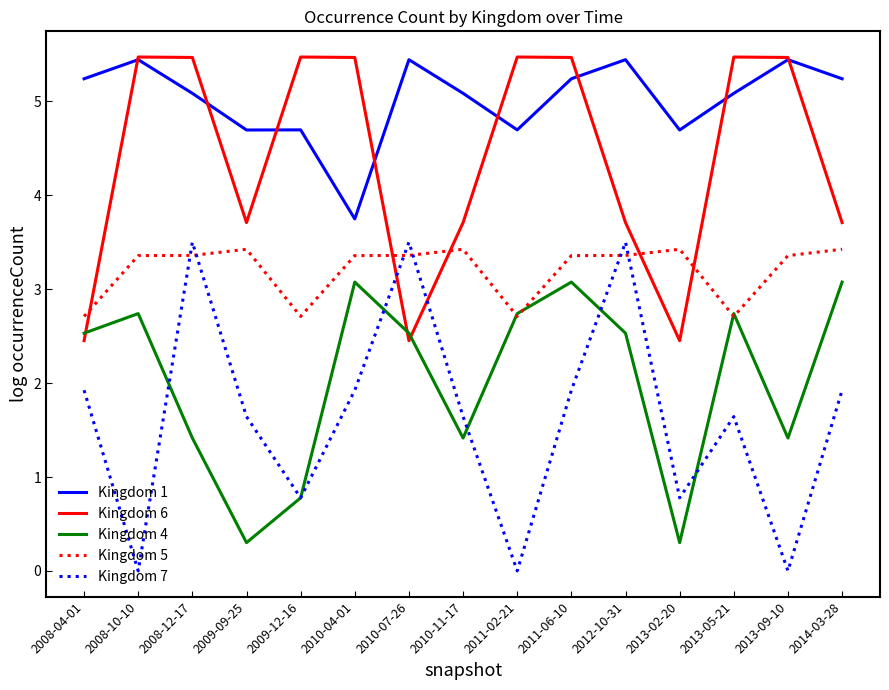

Reading left to right, extract all data points from this chart.

Kingdom 1: 2008-04-01=5.2	2008-10-10=5.4	2008-12-17=5.1	2009-09-25=4.7	2009-12-16=4.7	2010-04-01=3.7	2010-07-26=5.4	2010-11-17=5.1	2011-02-21=4.7	2011-06-10=5.2	2012-10-31=5.4	2013-02-20=4.7	2013-05-21=5.1	2013-09-10=5.4	2014-03-28=5.2
Kingdom 6: 2008-04-01=2.5	2008-10-10=5.5	2008-12-17=5.5	2009-09-25=3.7	2009-12-16=5.5	2010-04-01=5.5	2010-07-26=2.5	2010-11-17=3.7	2011-02-21=5.5	2011-06-10=5.5	2012-10-31=3.7	2013-02-20=2.5	2013-05-21=5.5	2013-09-10=5.5	2014-03-28=3.7
Kingdom 4: 2008-04-01=2.5	2008-10-10=2.7	2008-12-17=1.4	2009-09-25=0.3	2009-12-16=0.8	2010-04-01=3.1	2010-07-26=2.5	2010-11-17=1.4	2011-02-21=2.7	2011-06-10=3.1	2012-10-31=2.5	2013-02-20=0.3	2013-05-21=2.7	2013-09-10=1.4	2014-03-28=3.1
Kingdom 5: 2008-04-01=2.7	2008-10-10=3.4	2008-12-17=3.4	2009-09-25=3.4	2009-12-16=2.7	2010-04-01=3.4	2010-07-26=3.4	2010-11-17=3.4	2011-02-21=2.7	2011-06-10=3.4	2012-10-31=3.4	2013-02-20=3.4	2013-05-21=2.7	2013-09-10=3.4	2014-03-28=3.4
Kingdom 7: 2008-04-01=1.9	2008-10-10=0.0	2008-12-17=3.5	2009-09-25=1.6	2009-12-16=0.8	2010-04-01=1.9	2010-07-26=3.5	2010-11-17=1.6	2011-02-21=0.0	2011-06-10=1.9	2012-10-31=3.5	2013-02-20=0.8	2013-05-21=1.6	2013-09-10=0.0	2014-03-28=1.9